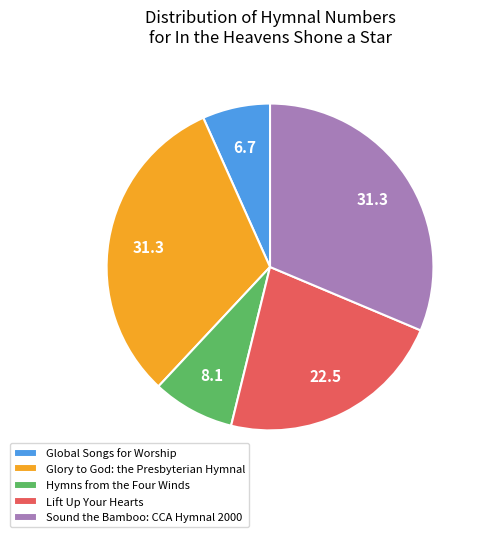

Do Sound the Bamboo: CCA Hymnal 2000 and Global Songs for Worship together represent more than half of the pie?

No